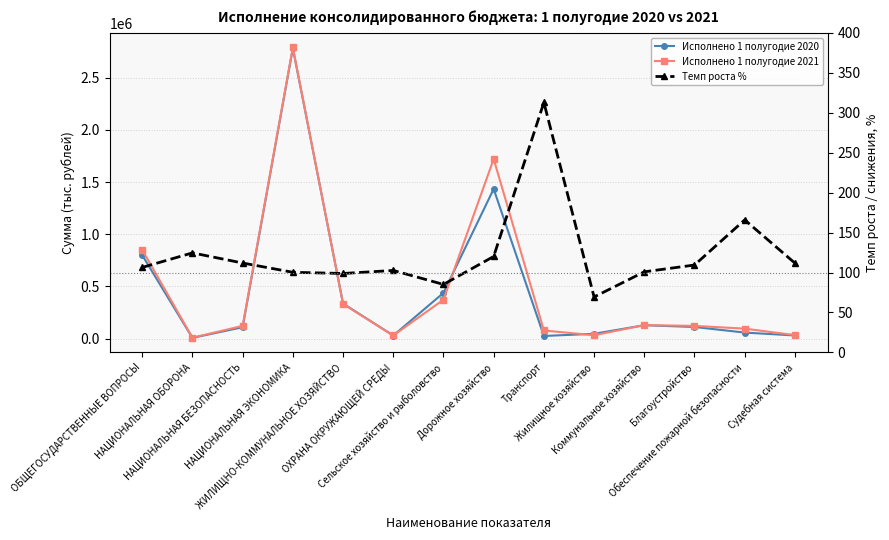

Where does the Исполнено 1 полугодие 2021 series first go above 121467?

ОБЩЕГОСУДАРСТВЕННЫЕ ВОПРОСЫ